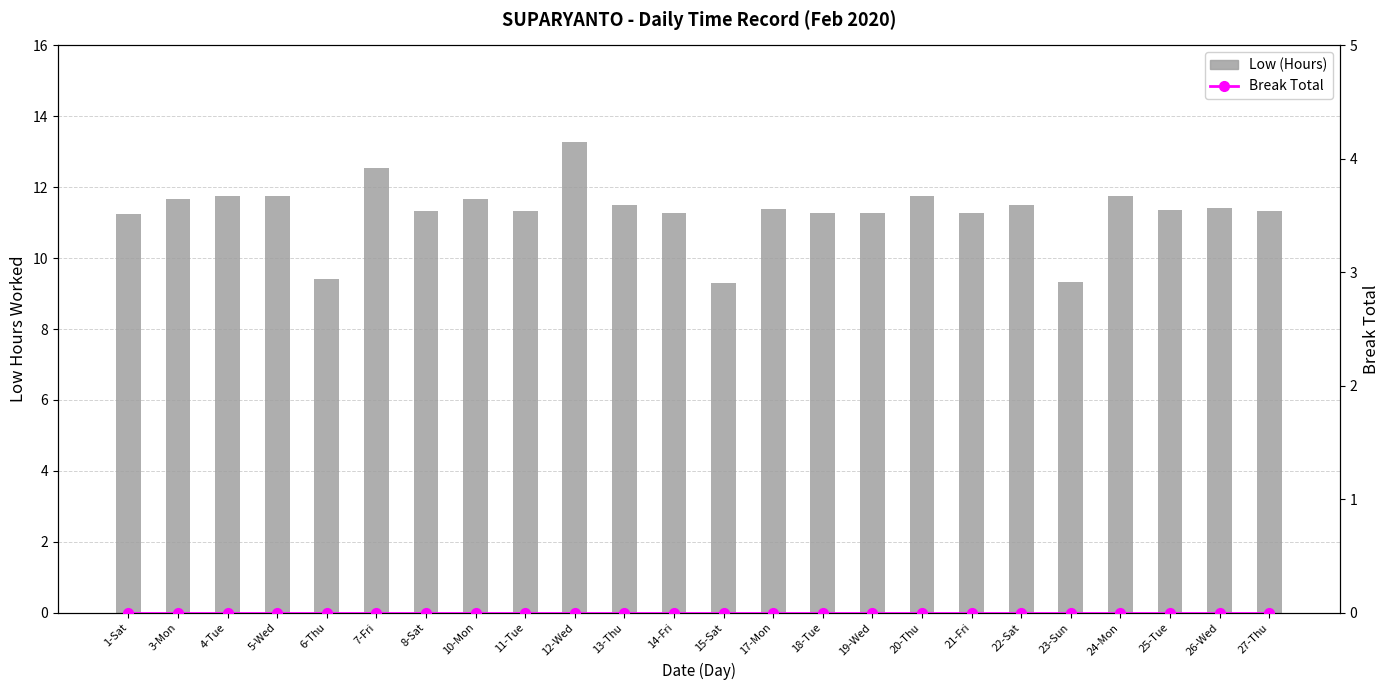

Is it true that Low (Hours) equals 11.3 at 8-Sat?

True